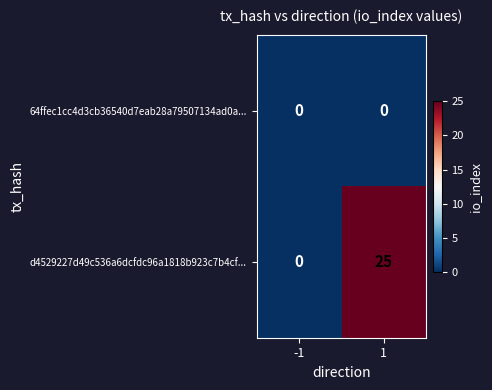

Between -1 and 1, which series saw the biggest shift?

d4529227d49c536a6dcfdc96a1818b923c7b4cf...